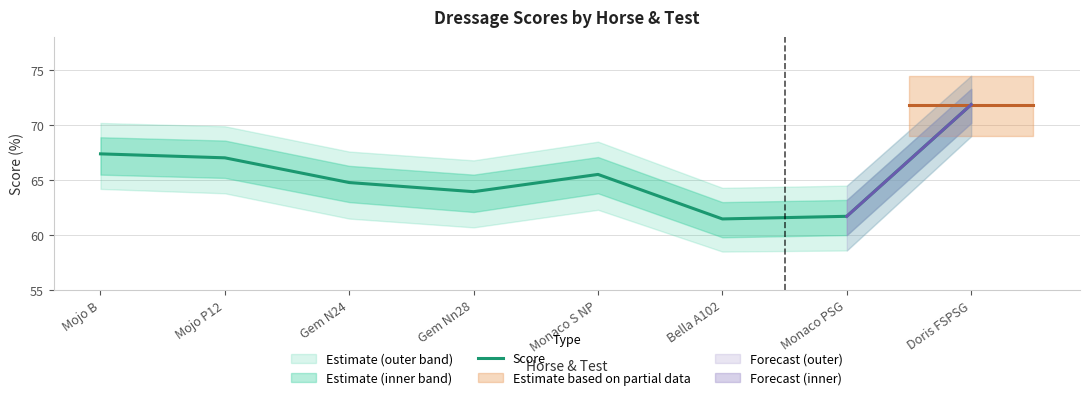

What is the ratio of the value at Gem N24 to the value at Monaco PSG?

1.0